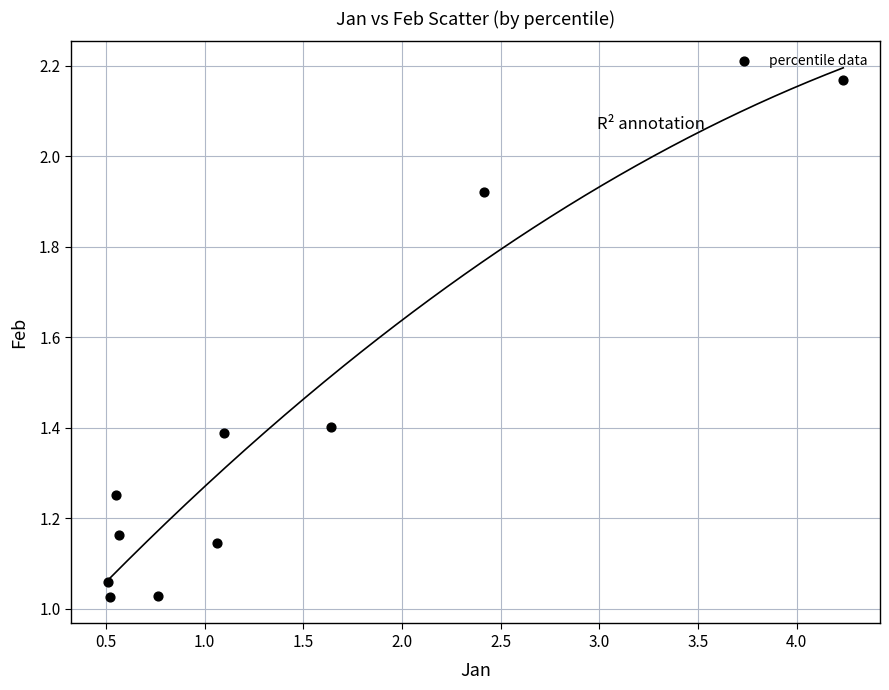

What is the range of X values (max minus min)?

3.7